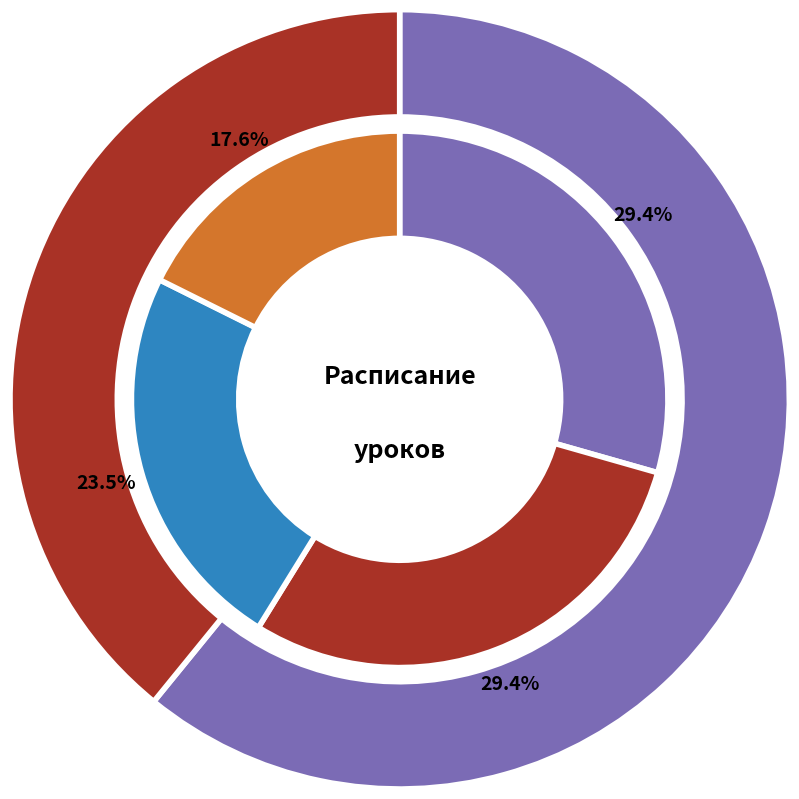

Combined, what portion of the pie is математика and ИЗО?

26.1%